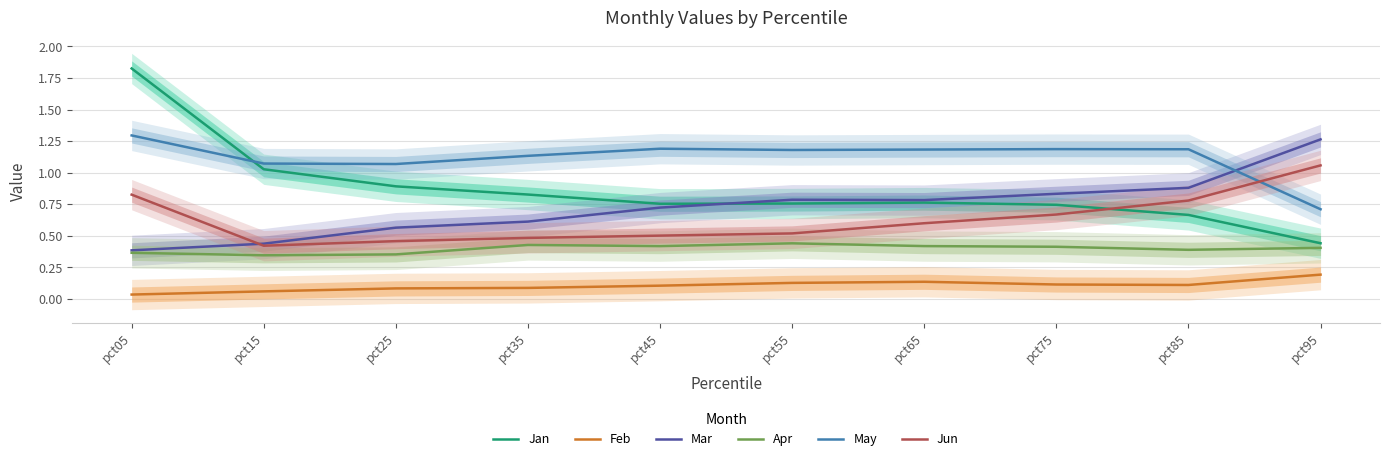

How many intersections are there between Mar and Jan?

1